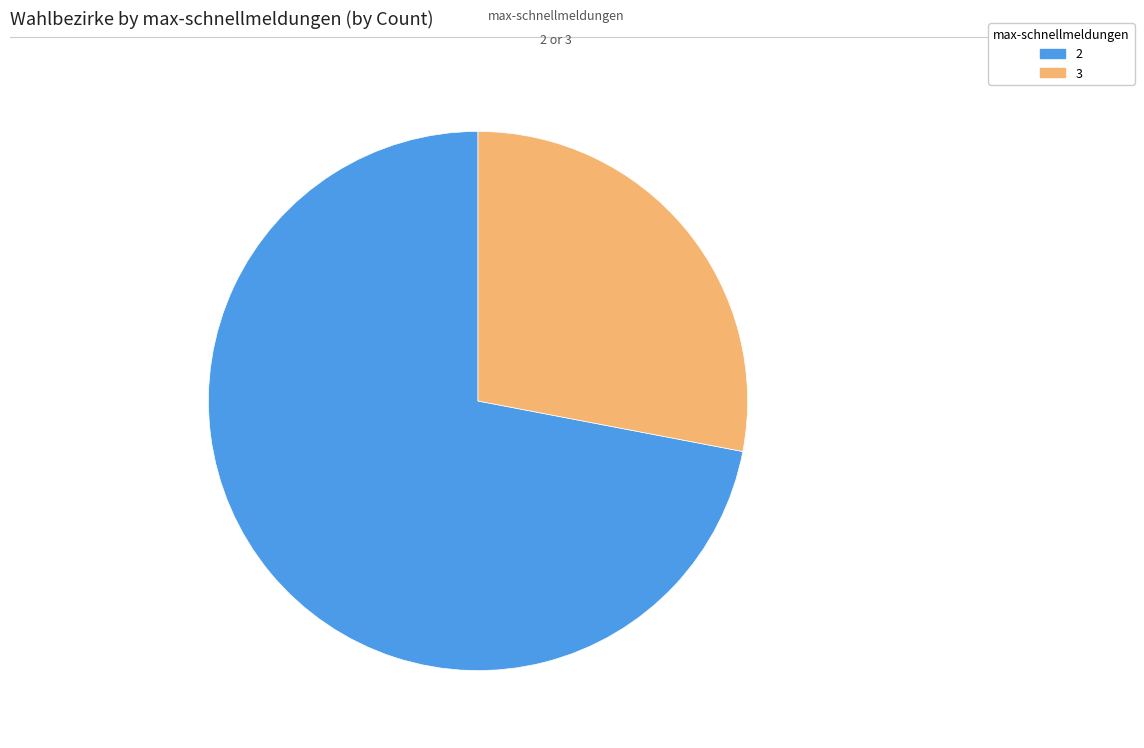

Rank the categories by value from lowest to highest.

3, 2